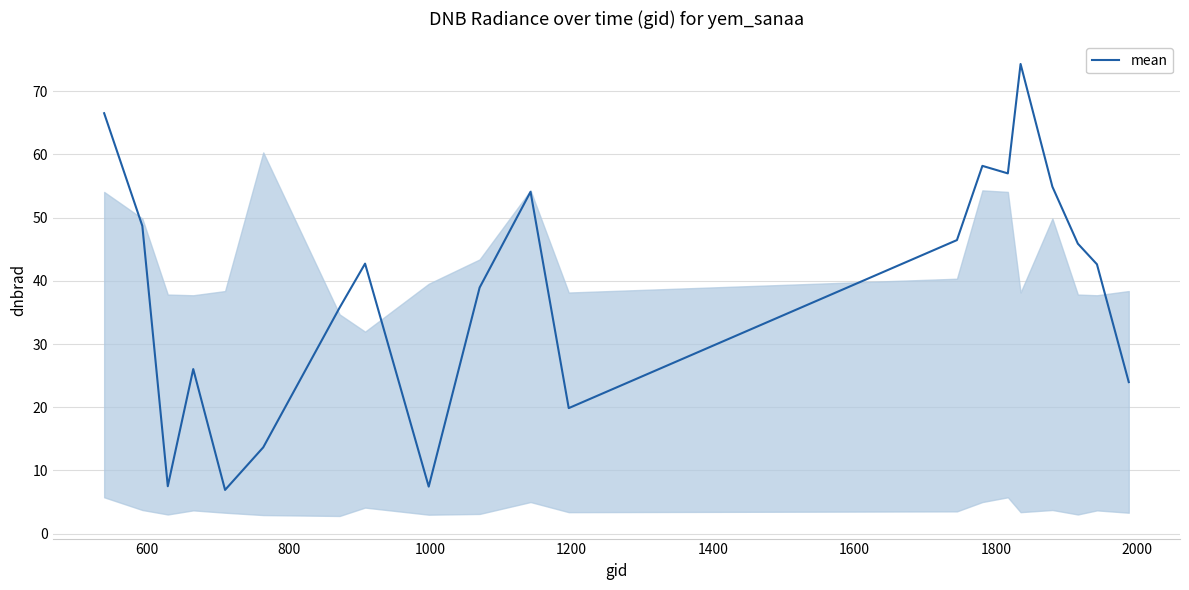

What is the maximum value shown in the chart?

74.3